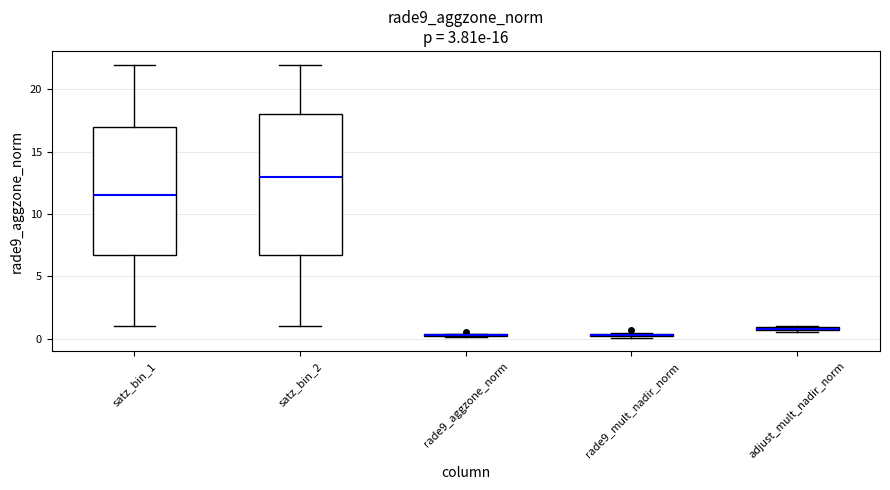

Comparing the boxes themselves (not the whiskers), which one is the tallest?

satz_bin_2